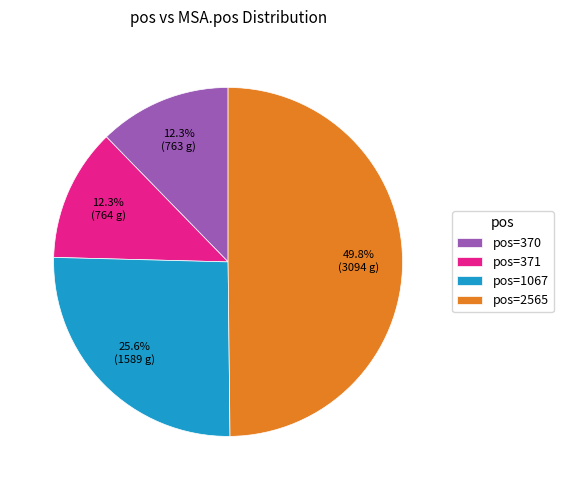

Which slice is the largest?

pos=2565